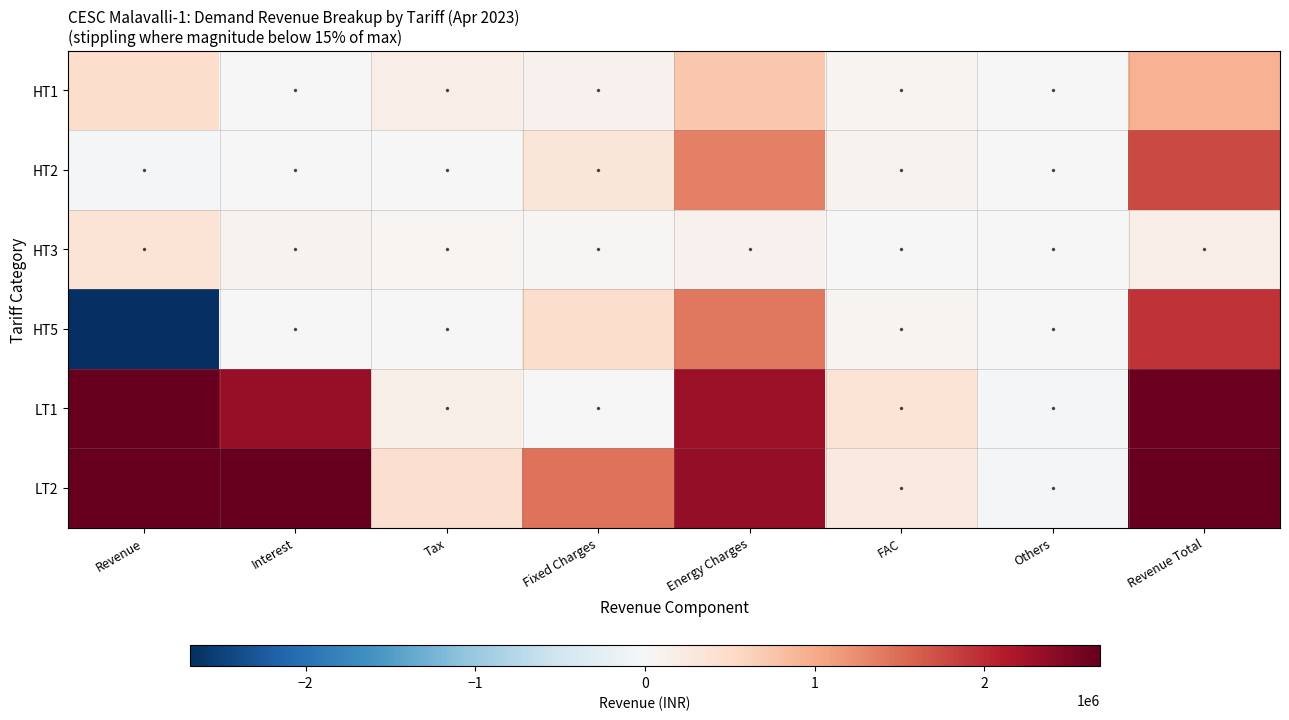

Count the number of categories in the chart.

8